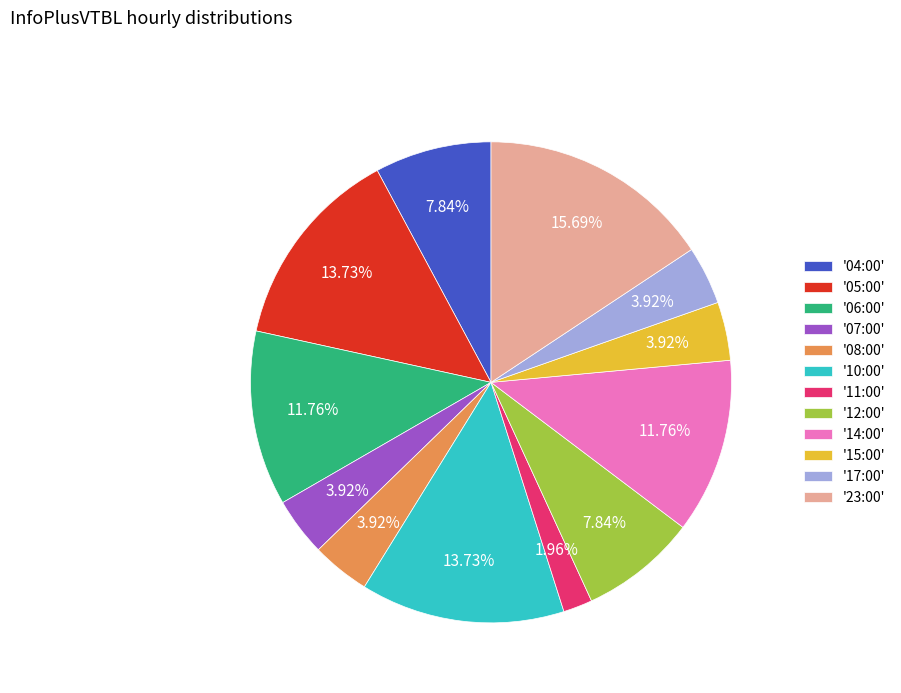

Is the sum of '12:00' and '08:00' greater than half?

No